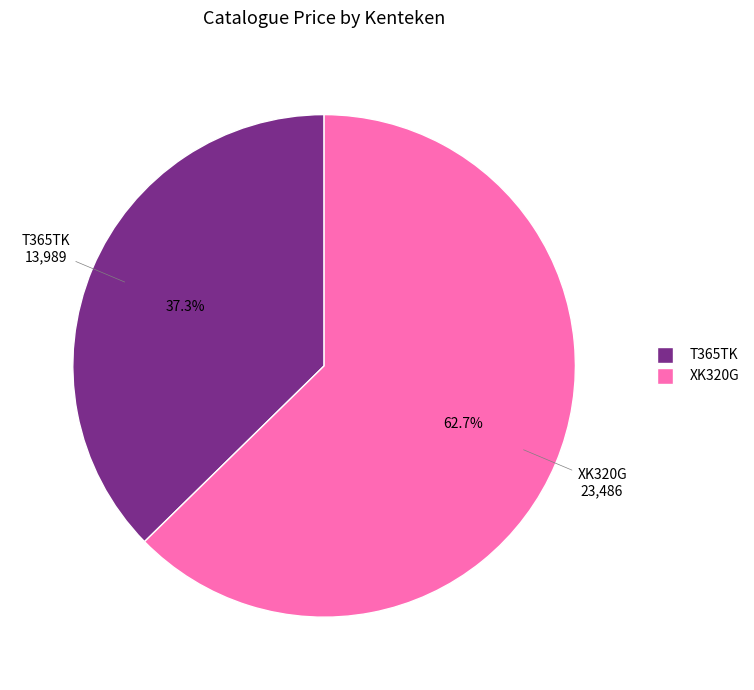

Count the number of slices in the pie.

2